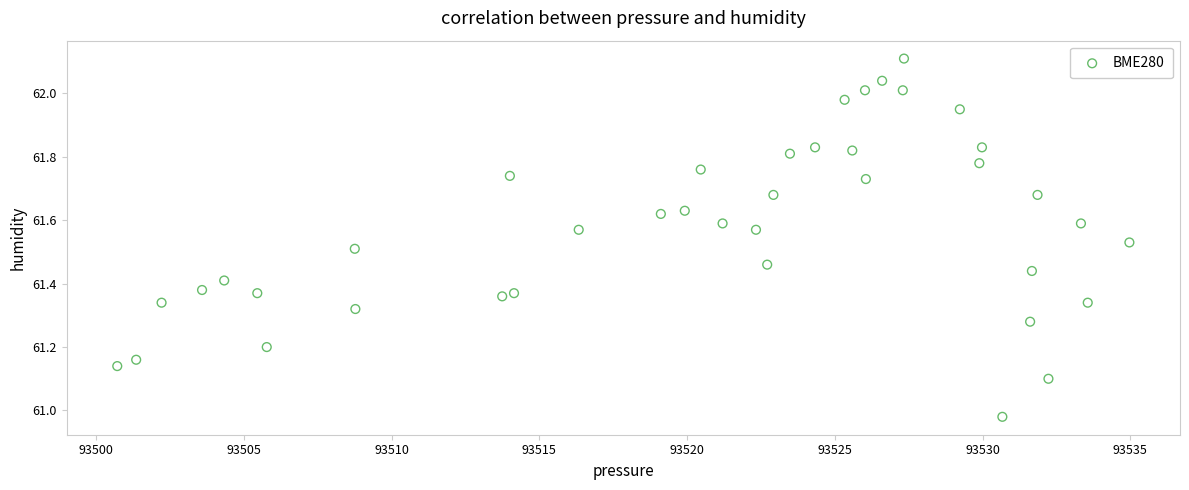

What is the range of X values (max minus min)?

34.3